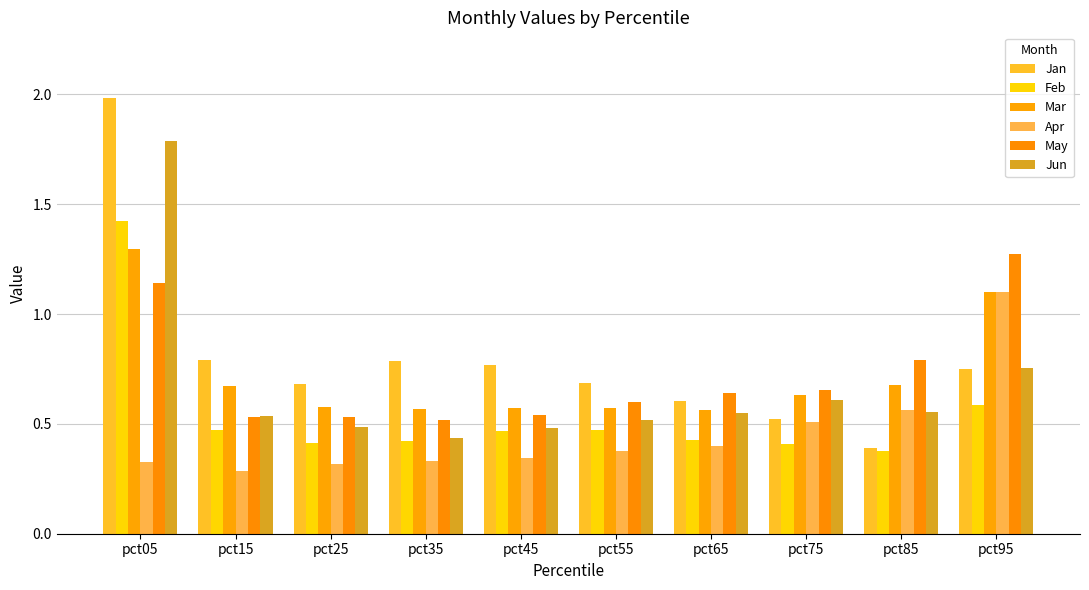

True or false: Mar has a value of 0.6 at pct65.

True